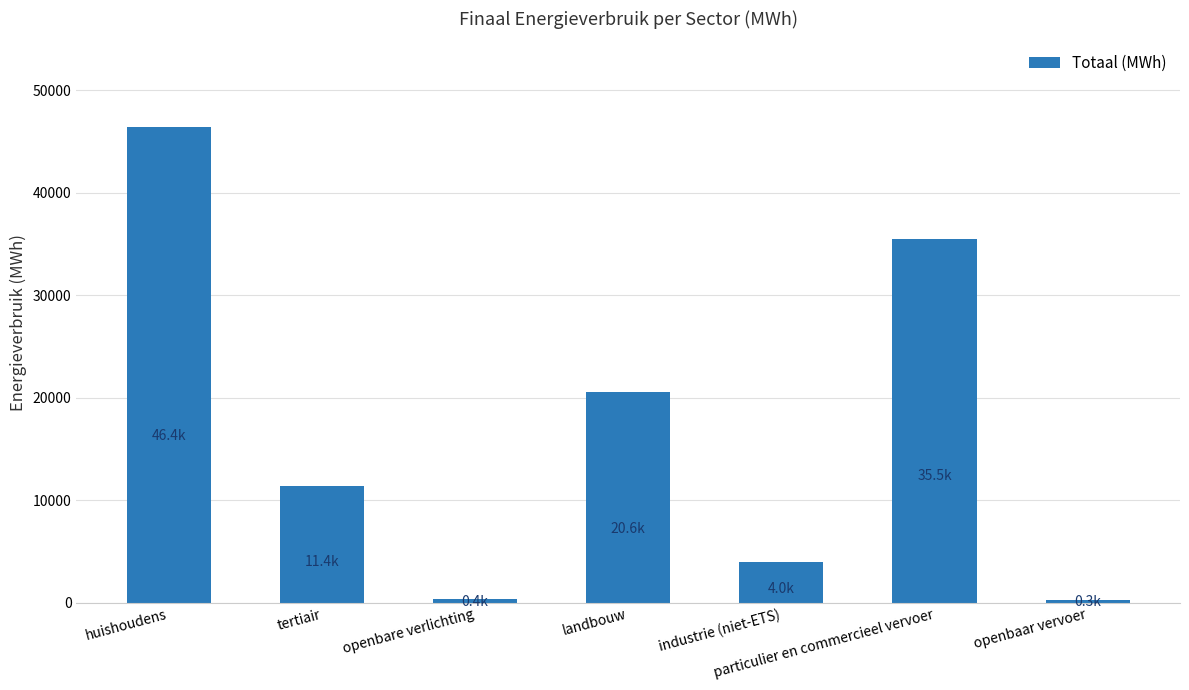

How many bars are there in total?

7